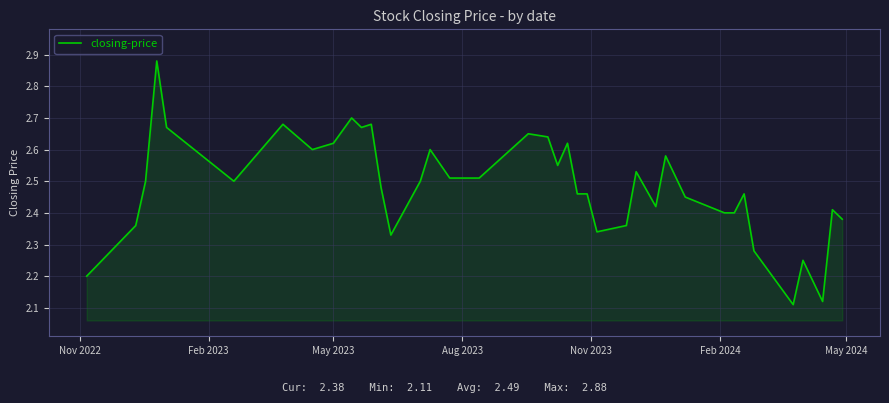

How many series are shown in this chart?

1